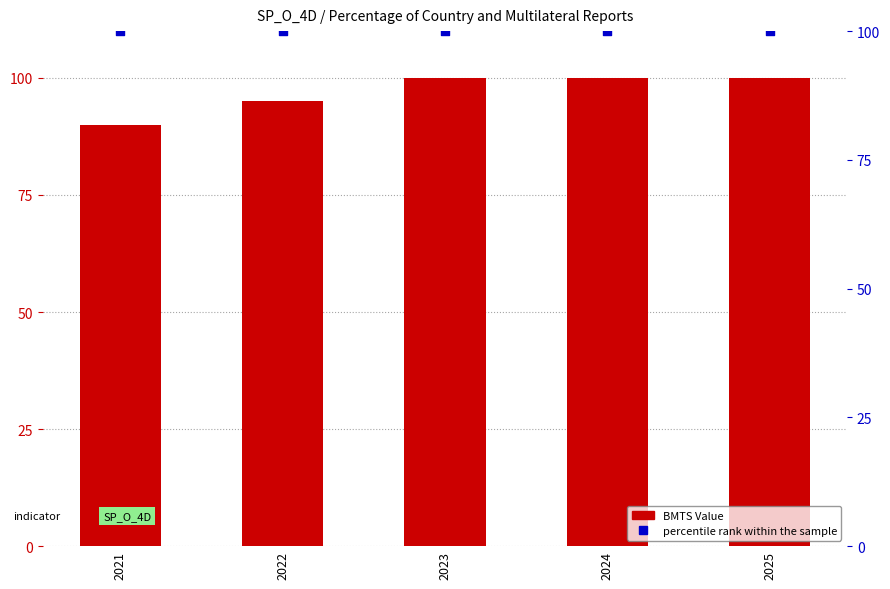

Is the value of BMTS Value at 2025 greater than the value of percentile rank within the sample at 2025?

No